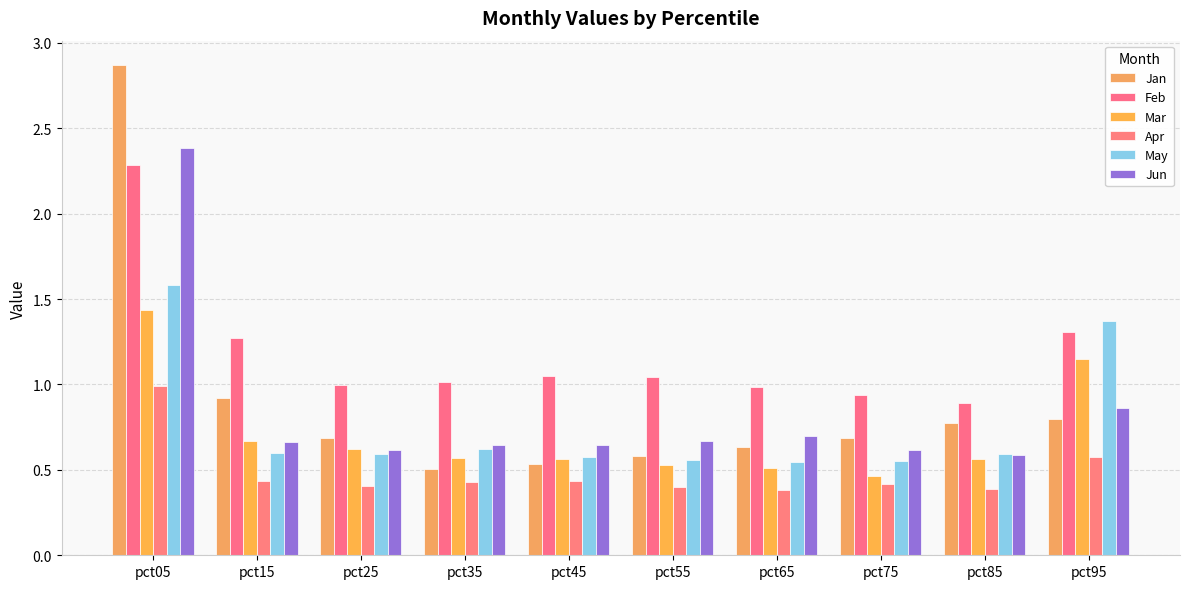

What is the smallest value displayed?

0.4